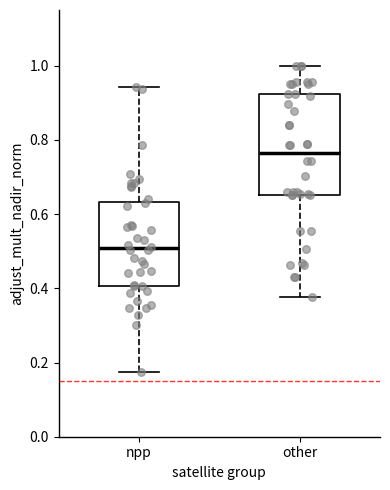

Reading left to right, transcribe this box plot: for each box, give where its median line is, the range the box spans, and where its two whiskers end, as read against the y-axis. The values are not printed on the chart, so give them approximately, as read against the axis.

npp: median 0.50, box 0.40 to 0.64, whiskers 0.18 to 0.94
other: median 0.76, box 0.66 to 0.92, whiskers 0.38 to 1.00